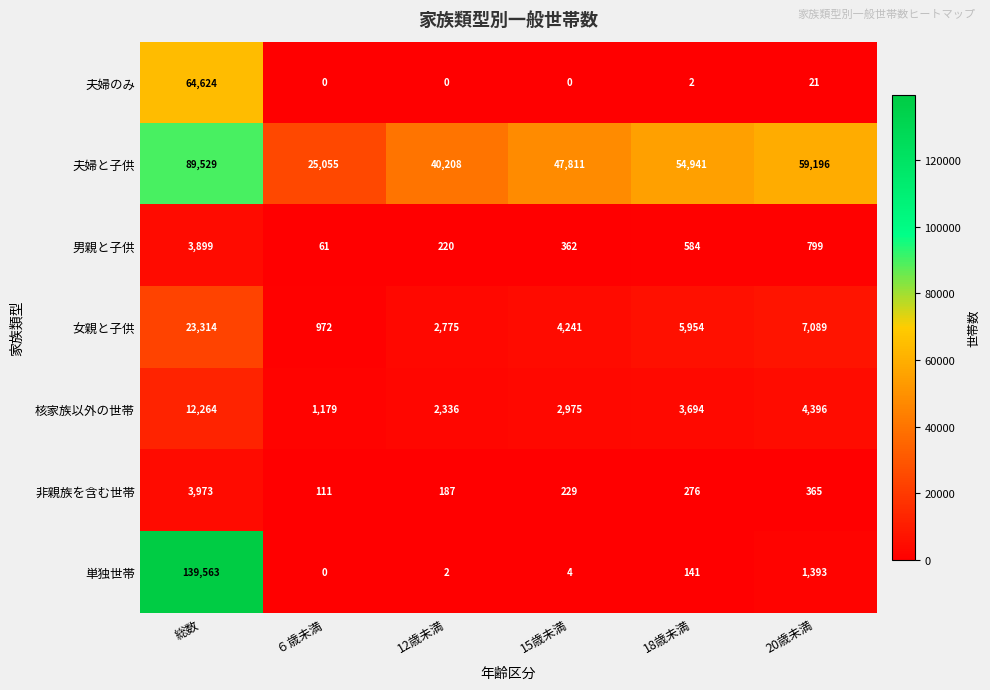

At how many categories does at least one series exceed 63773?

1